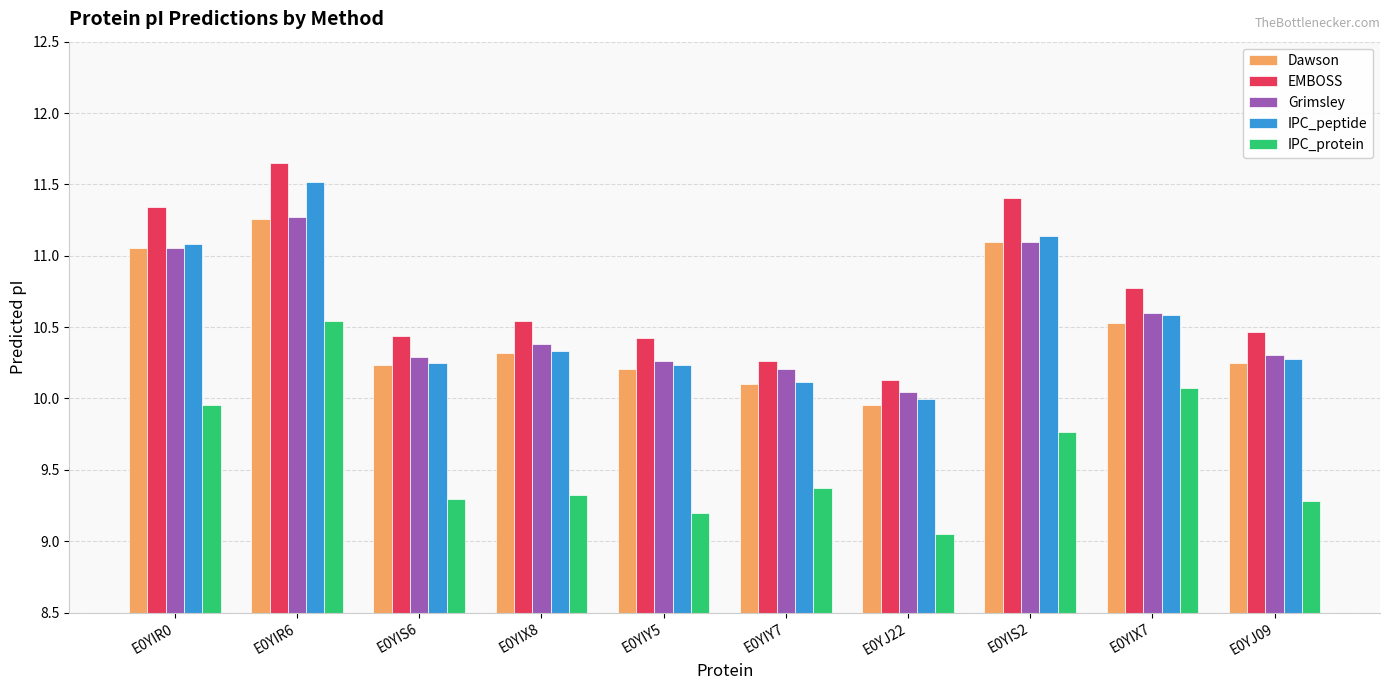

Is it true that Dawson equals 11.3 at E0YIR6?

True